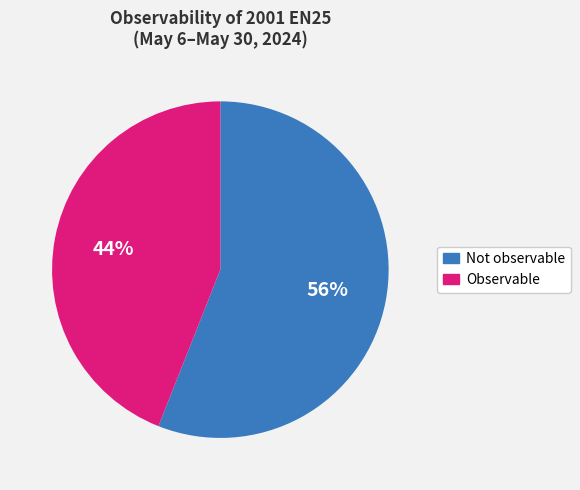

To the nearest percent, what is the difference between the largest and smallest slice percentages?

12%